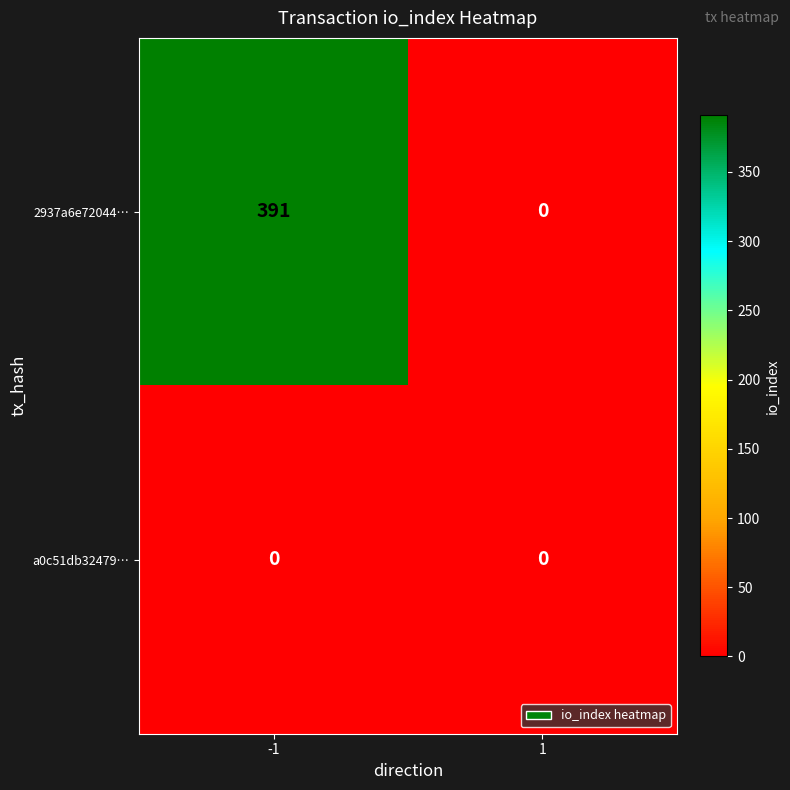

Which series has the largest total across all categories?

2937a6e72044…